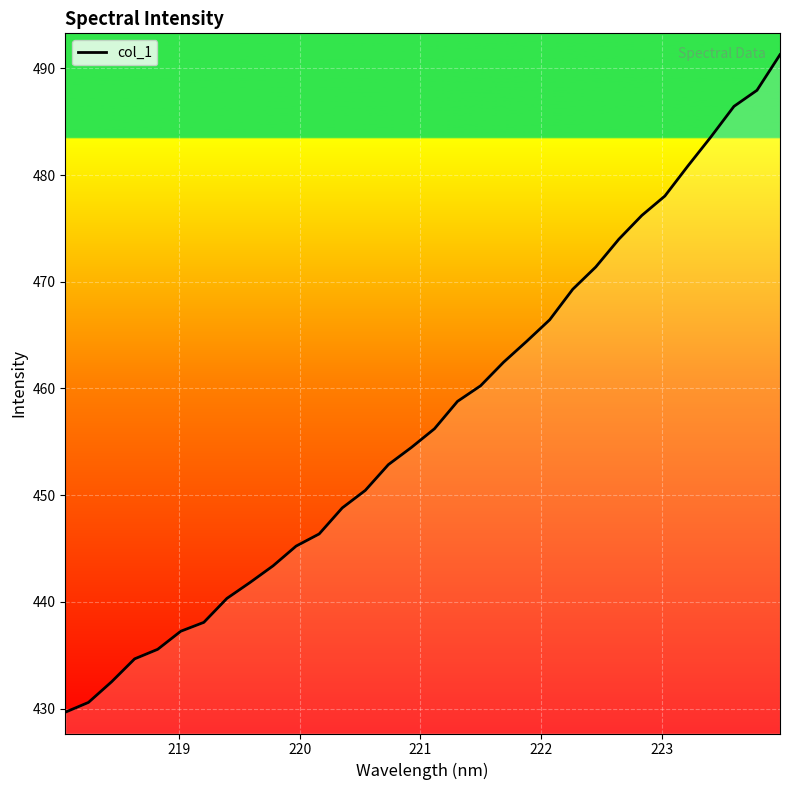

What is the maximum value shown in the chart?

491.3